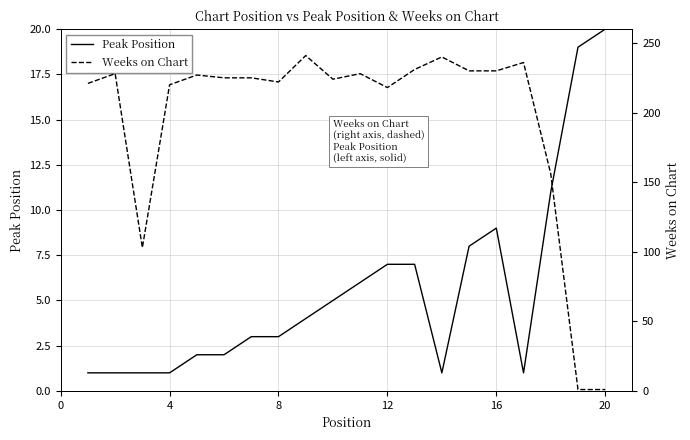

What are all the series names shown in the legend?

Peak Position, Weeks on Chart